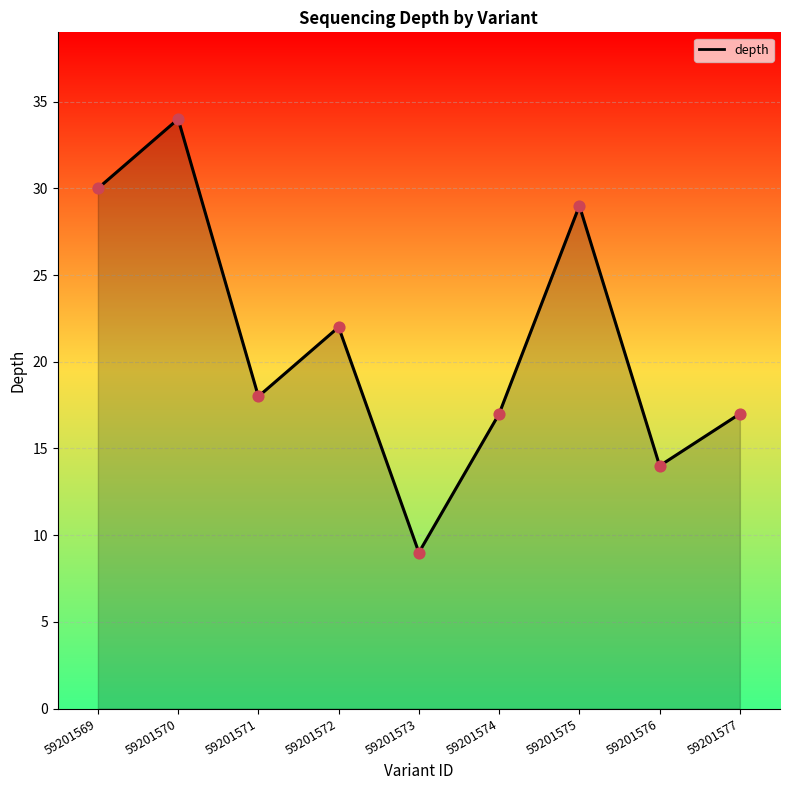

Between 59201576 and 59201577, which is larger?

59201577